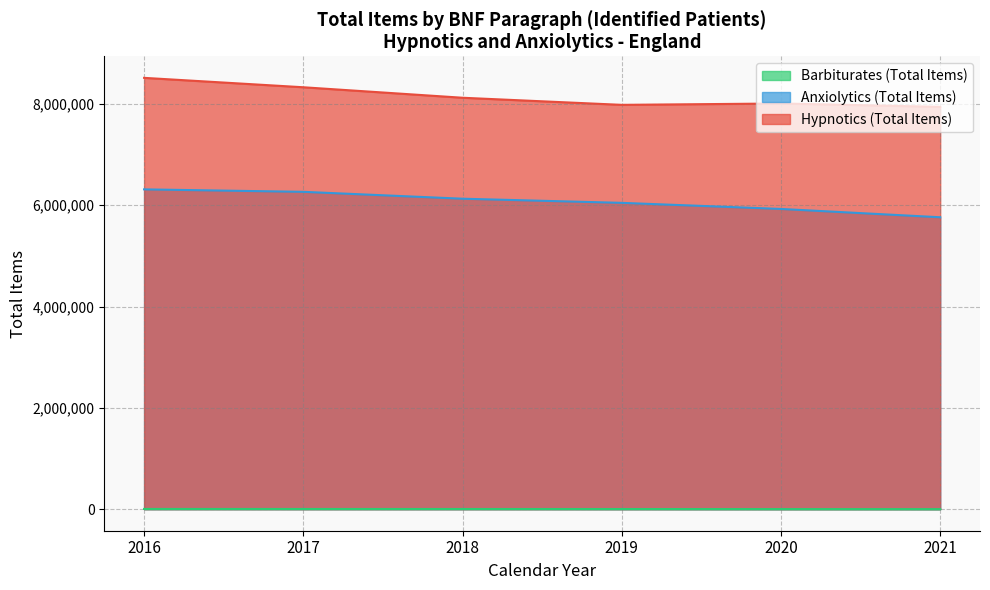

True or false: Barbiturates (Total Items) and Anxiolytics (Total Items) intersect in this chart.

False